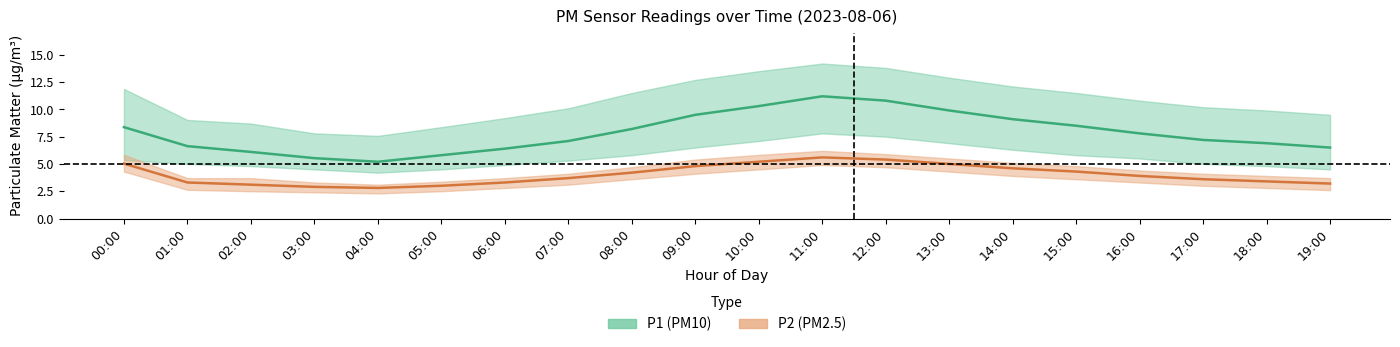

Which series has the largest range (max minus min)?

P1_upper